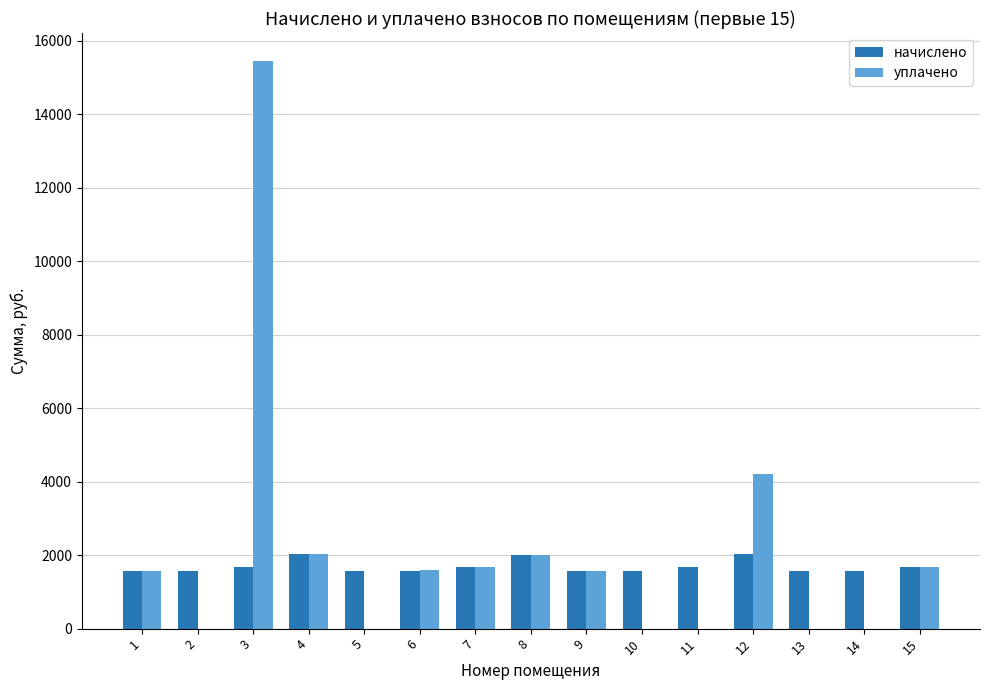

How many groups of bars are there?

15